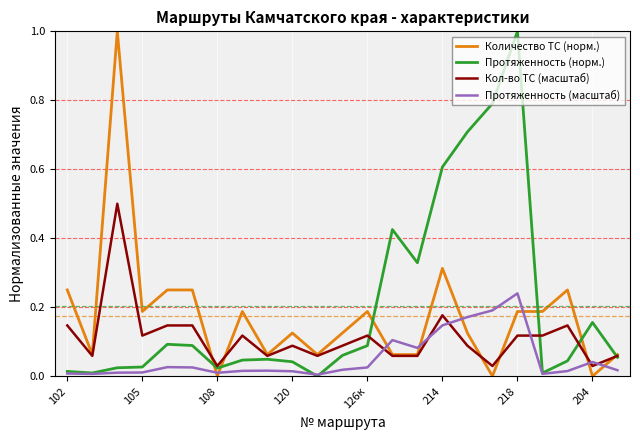

Does the chart display data point markers on the line(s)?

No